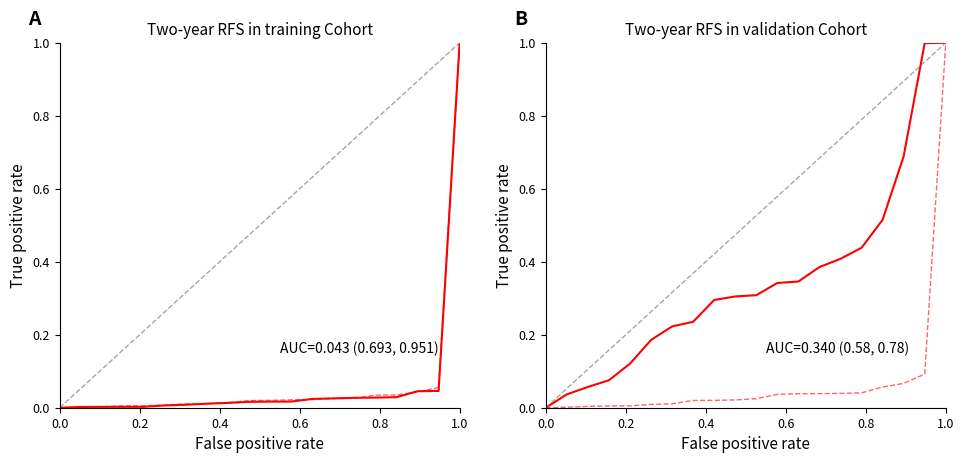

Does the chart have visible grid lines?

No